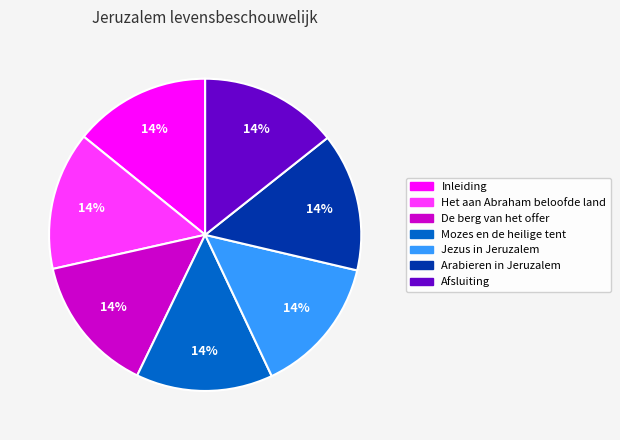

To the nearest percent, what portion does De berg van het offer represent?

14%